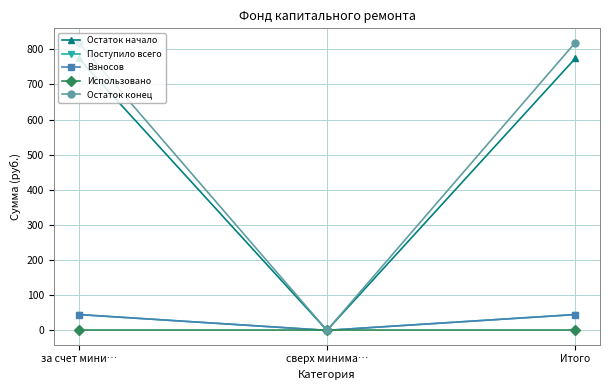

What is the sum of all Взносов values?

89.9